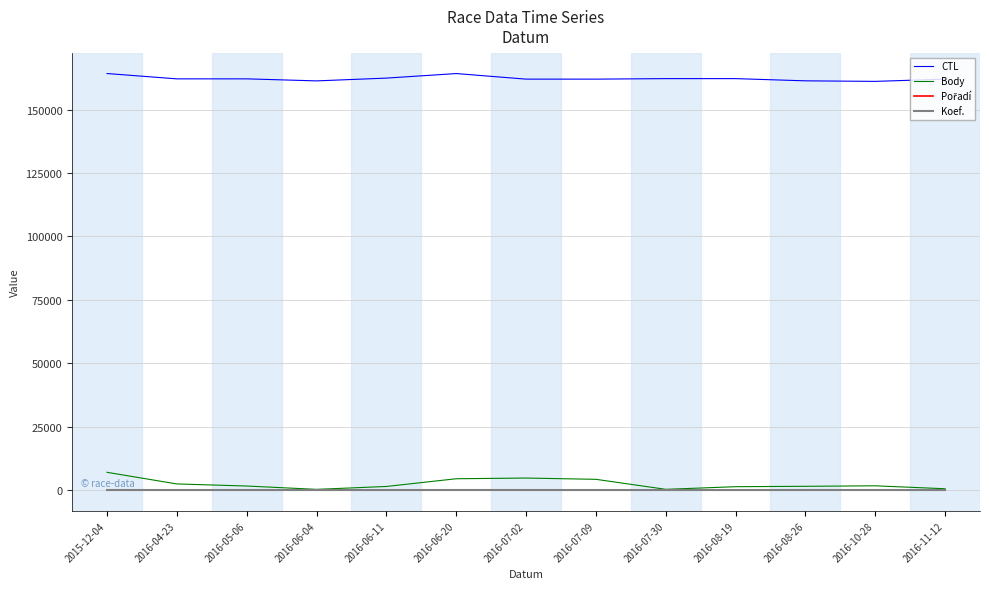

How many categories are shown in the chart?

13